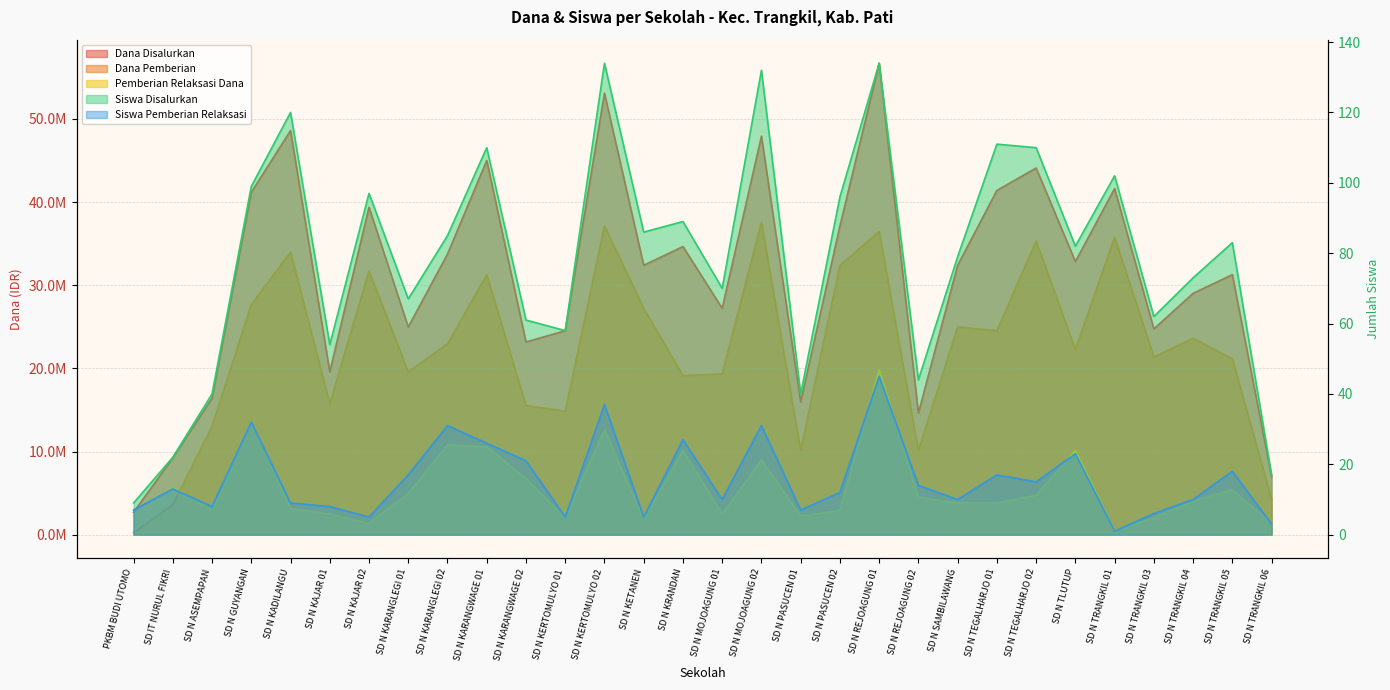

What is the difference between the second highest and second lowest values in the Siswa Disalurkan series?

117